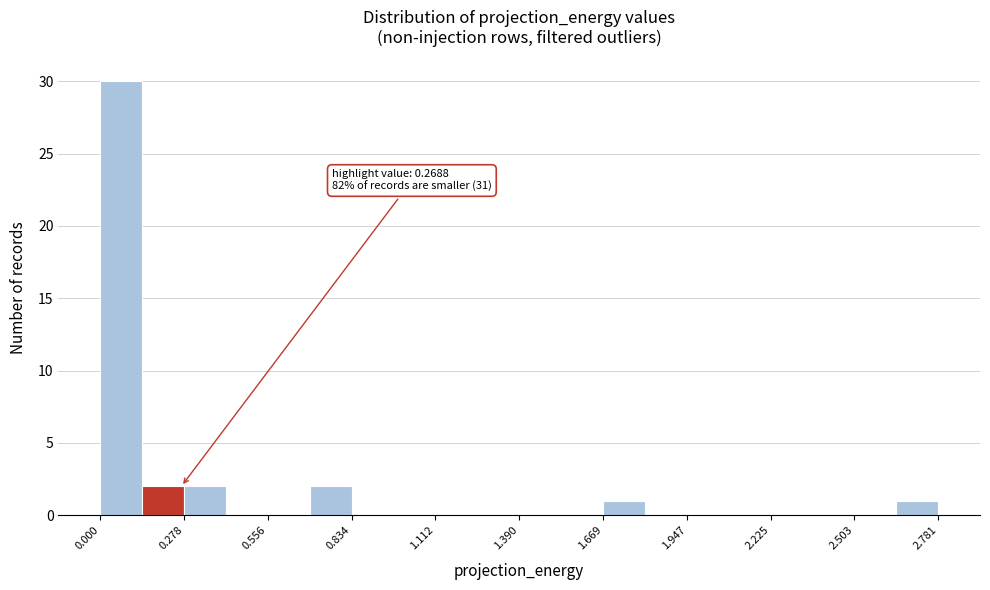

Read against the x-axis, roughly where is the centre of the tallest bar?

0.05